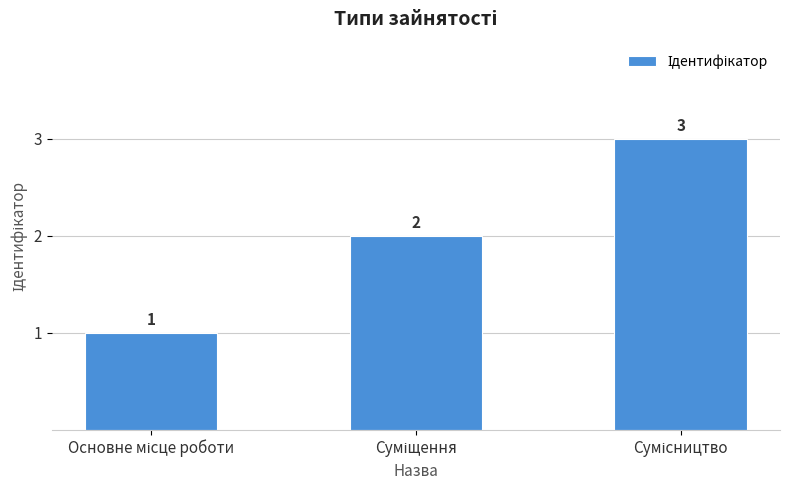

How many values are between 1 and 3?

3